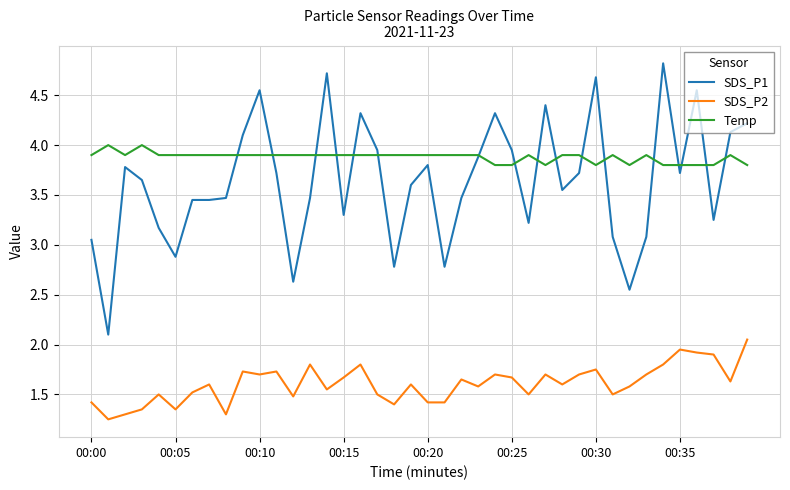

Which series has the largest range (max minus min)?

SDS_P1